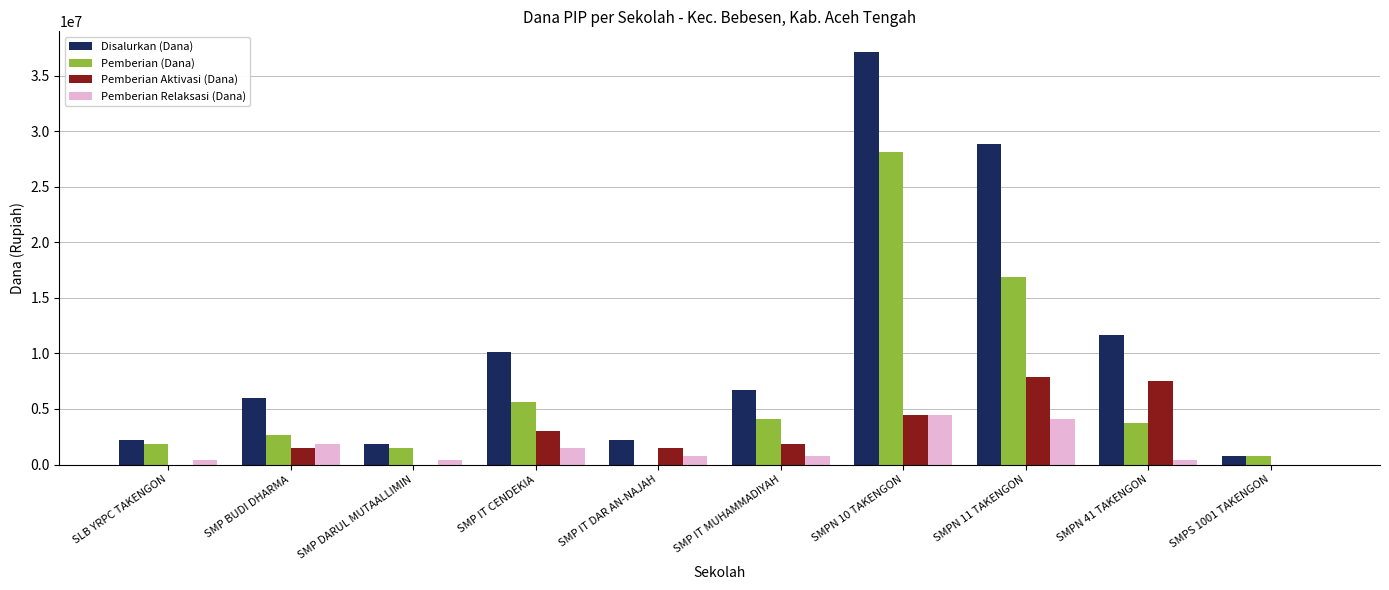

Are the bars grouped side by side (vs. stacked)?

Yes